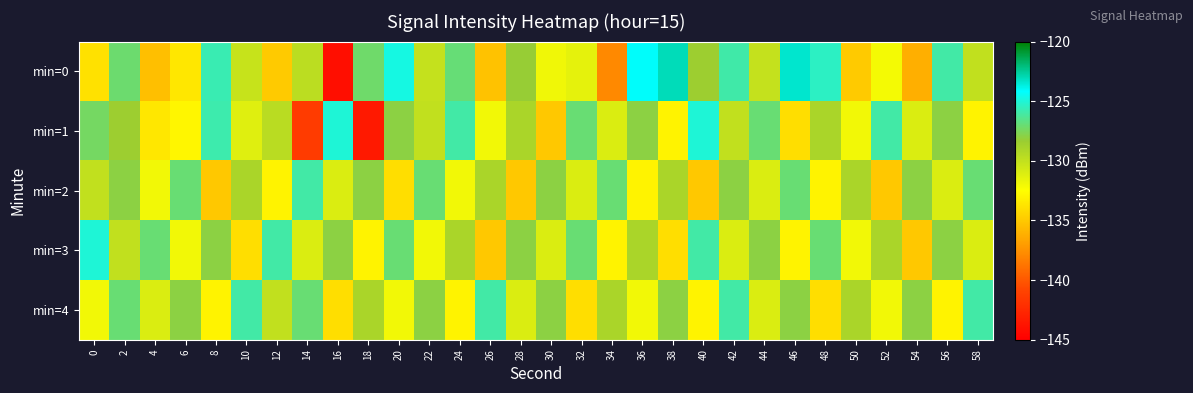

Reading right to left, list all the values displayed in this chart.

min=0: 58=-130.0	56=-126.0	54=-136.2	52=-132.1	50=-134.9	48=-125.4	46=-123.4	44=-130.1	42=-125.9	40=-128.5	38=-123.1	36=-124.1	34=-137.8	32=-131.5	30=-131.9	28=-128.3	26=-135.3	24=-126.9	22=-130.1	20=-124.8	18=-127.2	16=-144.1	14=-129.7	12=-134.9	10=-130.2	8=-125.8	6=-133.6	4=-135.4	2=-127.1	0=-133.8
min=1: 58=-133.0	56=-128.0	54=-131.0	52=-126.0	50=-132.0	48=-129.0	46=-134.0	44=-127.0	42=-130.0	40=-125.0	38=-133.0	36=-128.0	34=-131.0	32=-127.0	30=-135.0	28=-129.0	26=-132.0	24=-126.0	22=-130.0	20=-128.0	18=-143.5	16=-125.0	14=-141.4	12=-129.7	10=-131.2	8=-125.8	6=-132.9	4=-133.6	2=-128.5	0=-127.4
min=2: 58=-127.0	56=-131.0	54=-128.0	52=-135.0	50=-129.0	48=-133.0	46=-127.0	44=-131.0	42=-128.0	40=-135.0	38=-129.0	36=-133.0	34=-127.0	32=-131.0	30=-128.0	28=-135.0	26=-129.0	24=-132.0	22=-127.0	20=-134.0	18=-128.0	16=-131.0	14=-126.0	12=-133.0	10=-129.0	8=-135.0	6=-127.0	4=-132.0	2=-128.0	0=-130.0
min=3: 58=-131.0	56=-128.0	54=-135.0	52=-129.0	50=-132.0	48=-127.0	46=-133.0	44=-128.0	42=-131.0	40=-126.0	38=-134.0	36=-129.0	34=-133.0	32=-127.0	30=-131.0	28=-128.0	26=-135.0	24=-129.0	22=-132.0	20=-127.0	18=-133.0	16=-128.0	14=-131.0	12=-126.0	10=-134.0	8=-128.0	6=-132.0	4=-127.0	2=-130.0	0=-125.0
min=4: 58=-126.0	56=-133.0	54=-128.0	52=-132.0	50=-129.0	48=-134.0	46=-128.0	44=-131.0	42=-126.0	40=-133.0	38=-128.0	36=-132.0	34=-129.0	32=-134.0	30=-128.0	28=-131.0	26=-126.0	24=-133.0	22=-128.0	20=-132.0	18=-129.0	16=-134.0	14=-127.0	12=-130.0	10=-126.0	8=-133.0	6=-128.0	4=-131.0	2=-127.0	0=-132.0